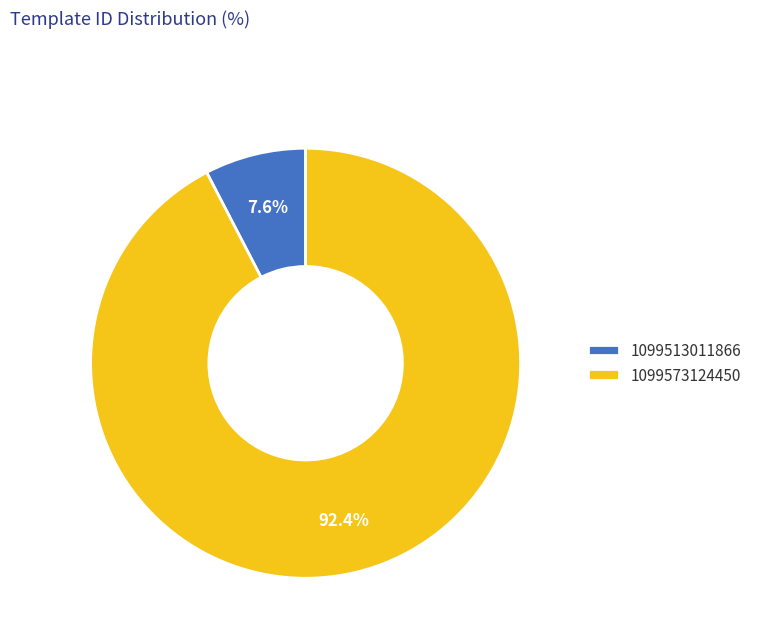

Is it true that 1099573124450 is 92% of the pie?

True